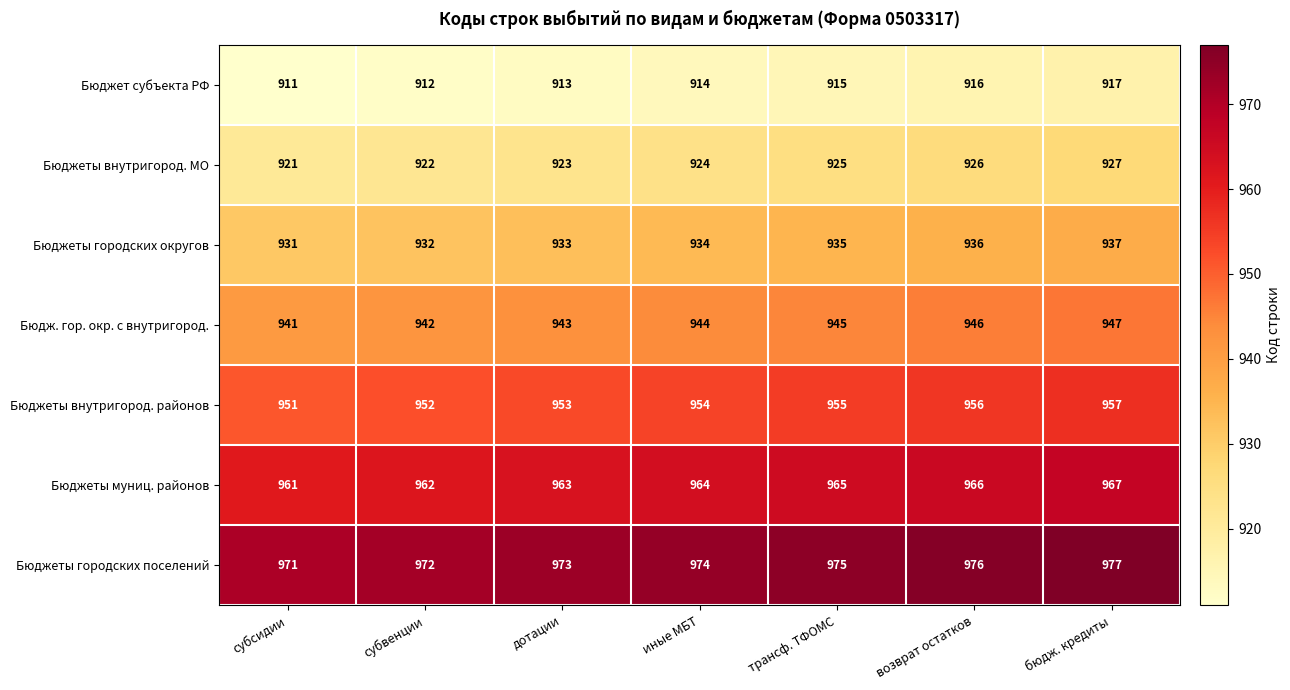

At which label is Бюджет субъекта РФ closest to 914?

иные МБТ